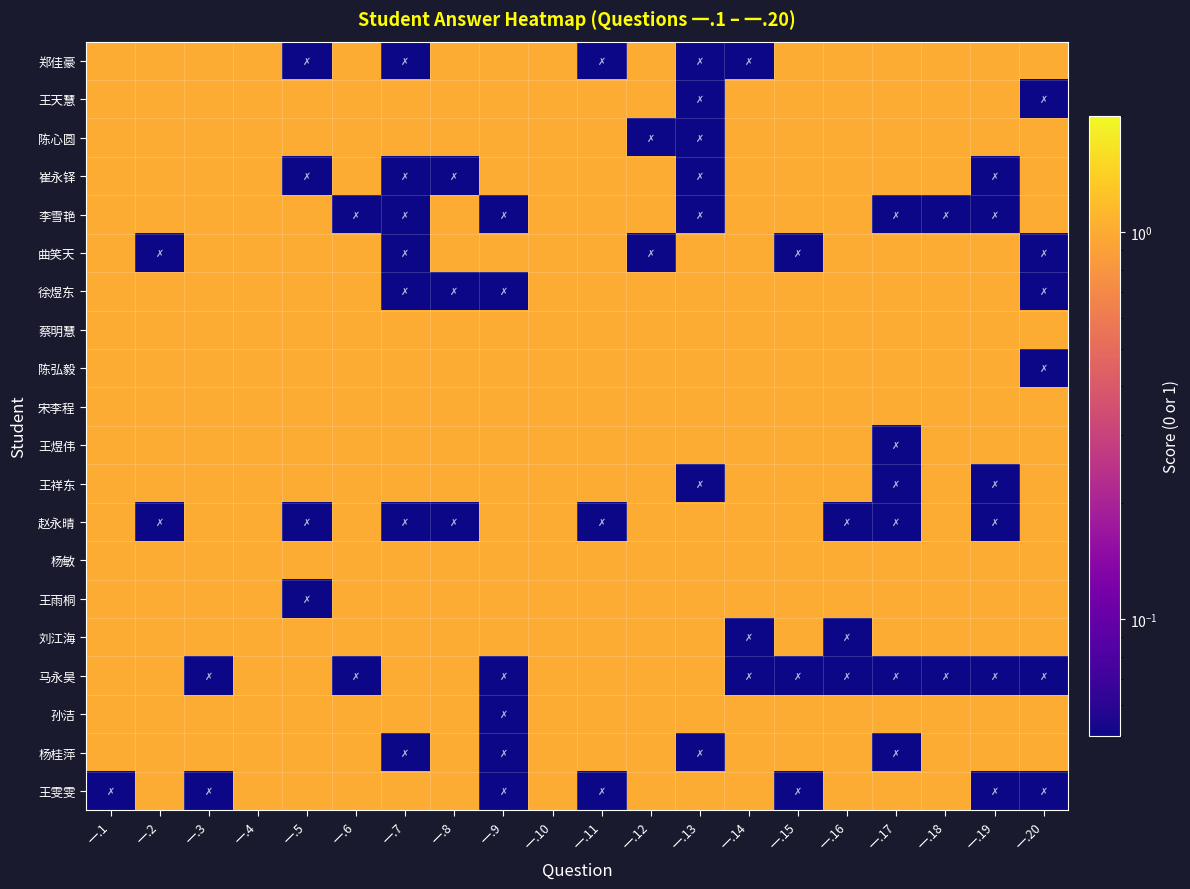

Reading left to right, what are all the values shown in this chart?

郑佳豪: 一.1=1.0	一.2=1.0	一.3=1.0	一.4=1.0	一.5=0.0	一.6=1.0	一.7=0.0	一.8=1.0	一.9=1.0	一.10=1.0	一.11=0.0	一.12=1.0	一.13=0.0	一.14=0.0	一.15=1.0	一.16=1.0	一.17=1.0	一.18=1.0	一.19=1.0	一.20=1.0
王天慧: 一.1=1.0	一.2=1.0	一.3=1.0	一.4=1.0	一.5=1.0	一.6=1.0	一.7=1.0	一.8=1.0	一.9=1.0	一.10=1.0	一.11=1.0	一.12=1.0	一.13=0.0	一.14=1.0	一.15=1.0	一.16=1.0	一.17=1.0	一.18=1.0	一.19=1.0	一.20=0.0
陈心圆: 一.1=1.0	一.2=1.0	一.3=1.0	一.4=1.0	一.5=1.0	一.6=1.0	一.7=1.0	一.8=1.0	一.9=1.0	一.10=1.0	一.11=1.0	一.12=0.0	一.13=0.0	一.14=1.0	一.15=1.0	一.16=1.0	一.17=1.0	一.18=1.0	一.19=1.0	一.20=1.0
崔永铎: 一.1=1.0	一.2=1.0	一.3=1.0	一.4=1.0	一.5=0.0	一.6=1.0	一.7=0.0	一.8=0.0	一.9=1.0	一.10=1.0	一.11=1.0	一.12=1.0	一.13=0.0	一.14=1.0	一.15=1.0	一.16=1.0	一.17=1.0	一.18=1.0	一.19=0.0	一.20=1.0
李雪艳: 一.1=1.0	一.2=1.0	一.3=1.0	一.4=1.0	一.5=1.0	一.6=0.0	一.7=0.0	一.8=1.0	一.9=0.0	一.10=1.0	一.11=1.0	一.12=1.0	一.13=0.0	一.14=1.0	一.15=1.0	一.16=1.0	一.17=0.0	一.18=0.0	一.19=0.0	一.20=1.0
曲笑天: 一.1=1.0	一.2=0.0	一.3=1.0	一.4=1.0	一.5=1.0	一.6=1.0	一.7=0.0	一.8=1.0	一.9=1.0	一.10=1.0	一.11=1.0	一.12=0.0	一.13=1.0	一.14=1.0	一.15=0.0	一.16=1.0	一.17=1.0	一.18=1.0	一.19=1.0	一.20=0.0
徐煜东: 一.1=1.0	一.2=1.0	一.3=1.0	一.4=1.0	一.5=1.0	一.6=1.0	一.7=0.0	一.8=0.0	一.9=0.0	一.10=1.0	一.11=1.0	一.12=1.0	一.13=1.0	一.14=1.0	一.15=1.0	一.16=1.0	一.17=1.0	一.18=1.0	一.19=1.0	一.20=0.0
蔡明慧: 一.1=1.0	一.2=1.0	一.3=1.0	一.4=1.0	一.5=1.0	一.6=1.0	一.7=1.0	一.8=1.0	一.9=1.0	一.10=1.0	一.11=1.0	一.12=1.0	一.13=1.0	一.14=1.0	一.15=1.0	一.16=1.0	一.17=1.0	一.18=1.0	一.19=1.0	一.20=1.0
陈弘毅: 一.1=1.0	一.2=1.0	一.3=1.0	一.4=1.0	一.5=1.0	一.6=1.0	一.7=1.0	一.8=1.0	一.9=1.0	一.10=1.0	一.11=1.0	一.12=1.0	一.13=1.0	一.14=1.0	一.15=1.0	一.16=1.0	一.17=1.0	一.18=1.0	一.19=1.0	一.20=0.0
宋李程: 一.1=1.0	一.2=1.0	一.3=1.0	一.4=1.0	一.5=1.0	一.6=1.0	一.7=1.0	一.8=1.0	一.9=1.0	一.10=1.0	一.11=1.0	一.12=1.0	一.13=1.0	一.14=1.0	一.15=1.0	一.16=1.0	一.17=1.0	一.18=1.0	一.19=1.0	一.20=1.0
王煜伟: 一.1=1.0	一.2=1.0	一.3=1.0	一.4=1.0	一.5=1.0	一.6=1.0	一.7=1.0	一.8=1.0	一.9=1.0	一.10=1.0	一.11=1.0	一.12=1.0	一.13=1.0	一.14=1.0	一.15=1.0	一.16=1.0	一.17=0.0	一.18=1.0	一.19=1.0	一.20=1.0
王祥东: 一.1=1.0	一.2=1.0	一.3=1.0	一.4=1.0	一.5=1.0	一.6=1.0	一.7=1.0	一.8=1.0	一.9=1.0	一.10=1.0	一.11=1.0	一.12=1.0	一.13=0.0	一.14=1.0	一.15=1.0	一.16=1.0	一.17=0.0	一.18=1.0	一.19=0.0	一.20=1.0
赵永晴: 一.1=1.0	一.2=0.0	一.3=1.0	一.4=1.0	一.5=0.0	一.6=1.0	一.7=0.0	一.8=0.0	一.9=1.0	一.10=1.0	一.11=0.0	一.12=1.0	一.13=1.0	一.14=1.0	一.15=1.0	一.16=0.0	一.17=0.0	一.18=1.0	一.19=0.0	一.20=1.0
杨敏: 一.1=1.0	一.2=1.0	一.3=1.0	一.4=1.0	一.5=1.0	一.6=1.0	一.7=1.0	一.8=1.0	一.9=1.0	一.10=1.0	一.11=1.0	一.12=1.0	一.13=1.0	一.14=1.0	一.15=1.0	一.16=1.0	一.17=1.0	一.18=1.0	一.19=1.0	一.20=1.0
王雨桐: 一.1=1.0	一.2=1.0	一.3=1.0	一.4=1.0	一.5=0.0	一.6=1.0	一.7=1.0	一.8=1.0	一.9=1.0	一.10=1.0	一.11=1.0	一.12=1.0	一.13=1.0	一.14=1.0	一.15=1.0	一.16=1.0	一.17=1.0	一.18=1.0	一.19=1.0	一.20=1.0
刘江海: 一.1=1.0	一.2=1.0	一.3=1.0	一.4=1.0	一.5=1.0	一.6=1.0	一.7=1.0	一.8=1.0	一.9=1.0	一.10=1.0	一.11=1.0	一.12=1.0	一.13=1.0	一.14=0.0	一.15=1.0	一.16=0.0	一.17=1.0	一.18=1.0	一.19=1.0	一.20=1.0
马永昊: 一.1=1.0	一.2=1.0	一.3=0.0	一.4=1.0	一.5=1.0	一.6=0.0	一.7=1.0	一.8=1.0	一.9=0.0	一.10=1.0	一.11=1.0	一.12=1.0	一.13=1.0	一.14=0.0	一.15=0.0	一.16=0.0	一.17=0.0	一.18=0.0	一.19=0.0	一.20=0.0
孙洁: 一.1=1.0	一.2=1.0	一.3=1.0	一.4=1.0	一.5=1.0	一.6=1.0	一.7=1.0	一.8=1.0	一.9=0.0	一.10=1.0	一.11=1.0	一.12=1.0	一.13=1.0	一.14=1.0	一.15=1.0	一.16=1.0	一.17=1.0	一.18=1.0	一.19=1.0	一.20=1.0
杨桂萍: 一.1=1.0	一.2=1.0	一.3=1.0	一.4=1.0	一.5=1.0	一.6=1.0	一.7=0.0	一.8=1.0	一.9=0.0	一.10=1.0	一.11=1.0	一.12=1.0	一.13=0.0	一.14=1.0	一.15=1.0	一.16=1.0	一.17=0.0	一.18=1.0	一.19=1.0	一.20=1.0
王雯雯: 一.1=0.0	一.2=1.0	一.3=0.0	一.4=1.0	一.5=1.0	一.6=1.0	一.7=1.0	一.8=1.0	一.9=0.0	一.10=1.0	一.11=0.0	一.12=1.0	一.13=1.0	一.14=1.0	一.15=0.0	一.16=1.0	一.17=1.0	一.18=1.0	一.19=0.0	一.20=0.0